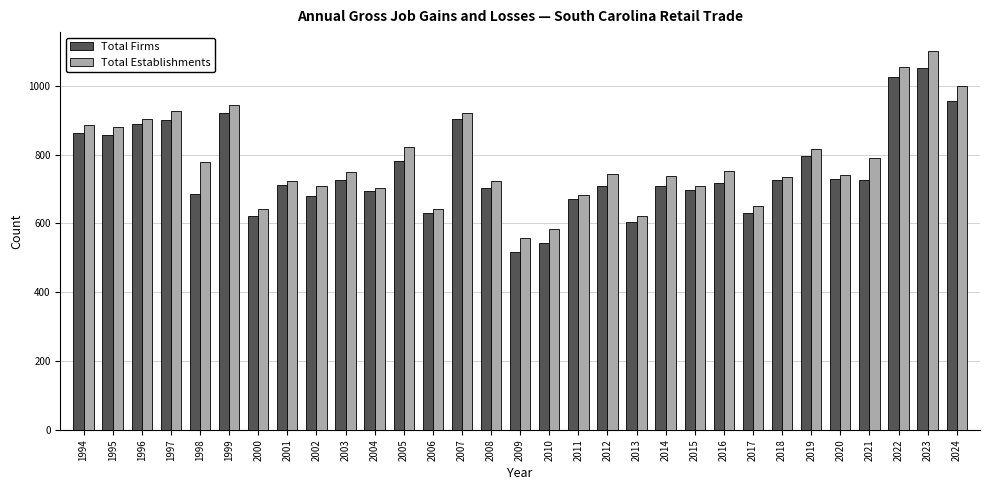

Rank the series by their maximum value, from highest to lowest.

Total Establishments, Total Firms